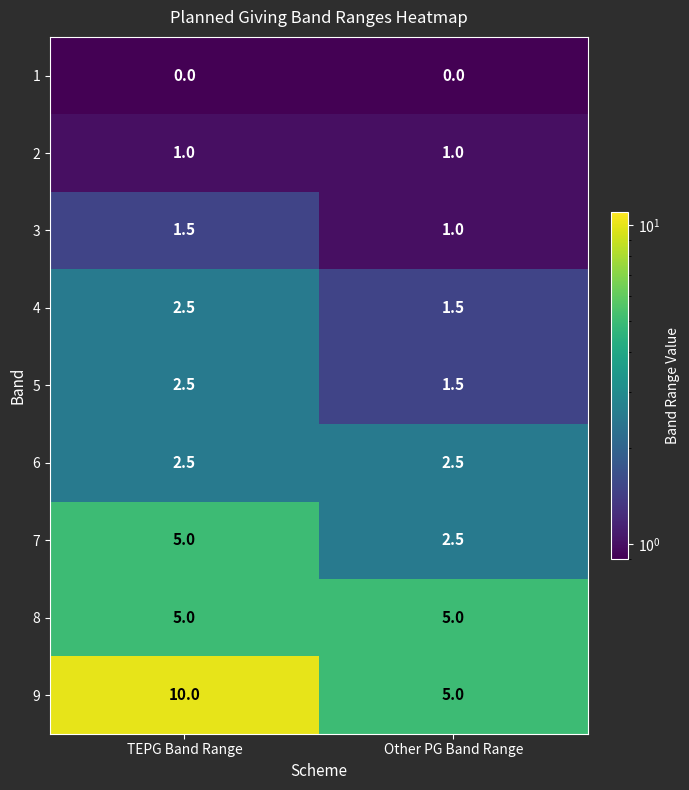

At how many categories does at least one series exceed 2?

2